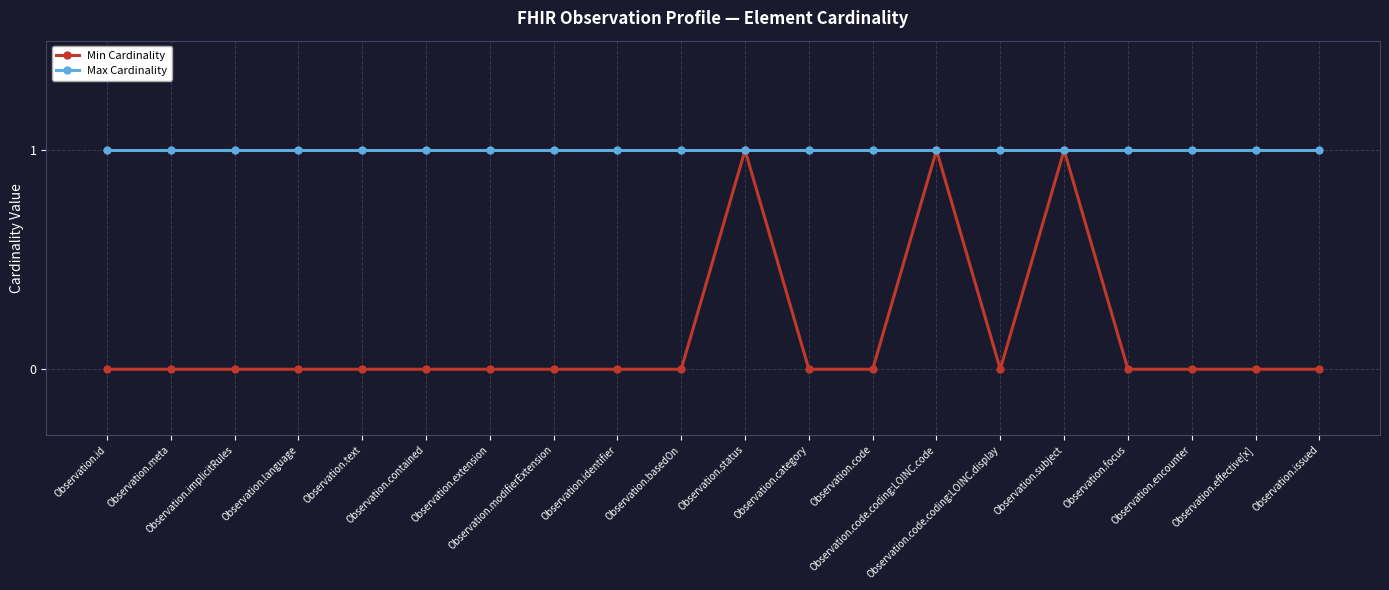

What is the value of the Max Cardinality point at the 16th from the left?

1